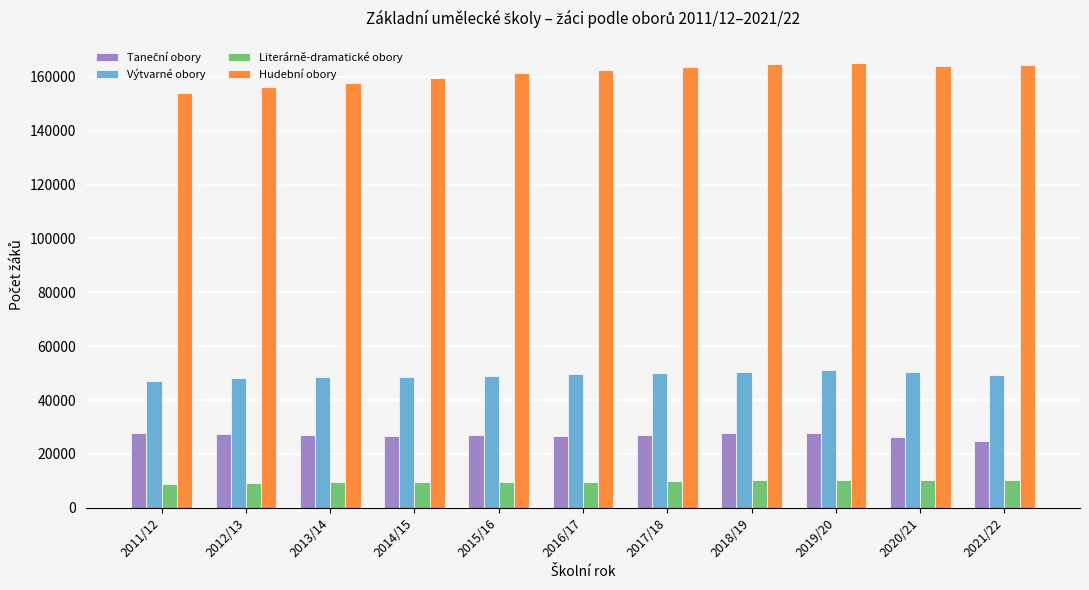

How many bars are there in each group?

4